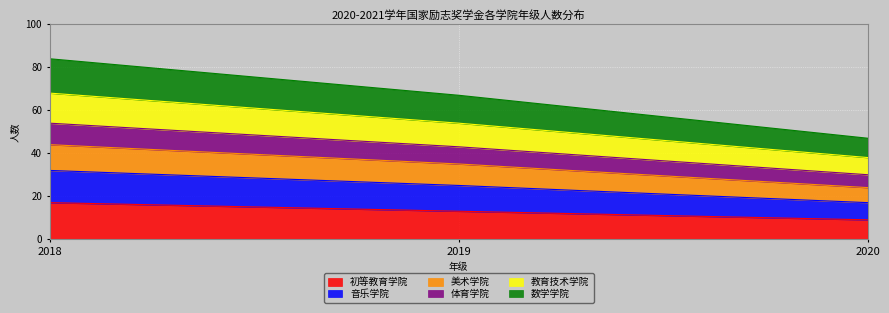

At which category is the sum across all series the highest?

2018